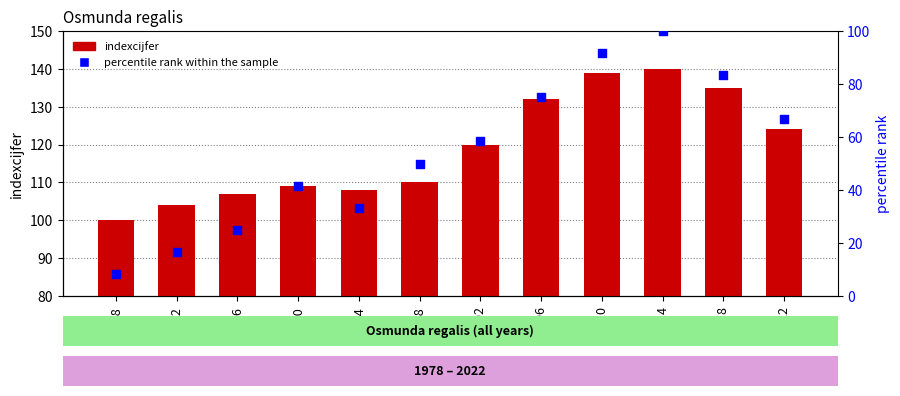

Which series reaches the minimum Y coordinate?

percentile rank within the sample